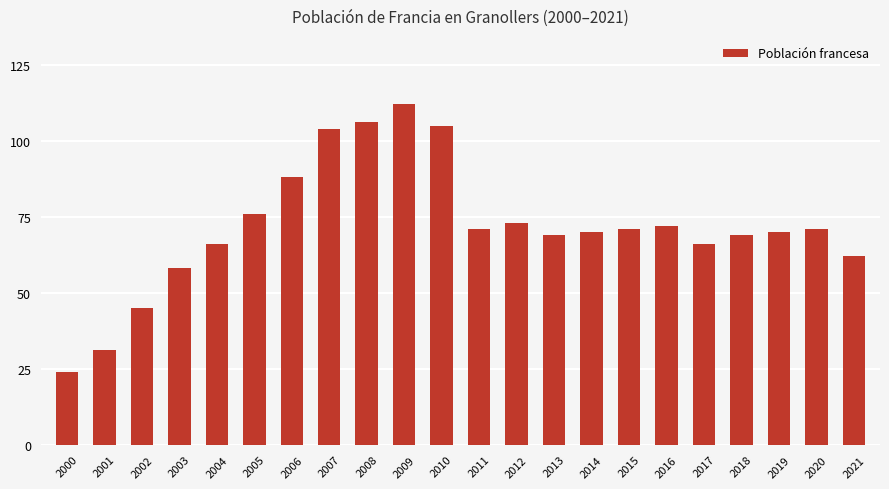

The chart shows a value of 45 at 2002. True or false?

True